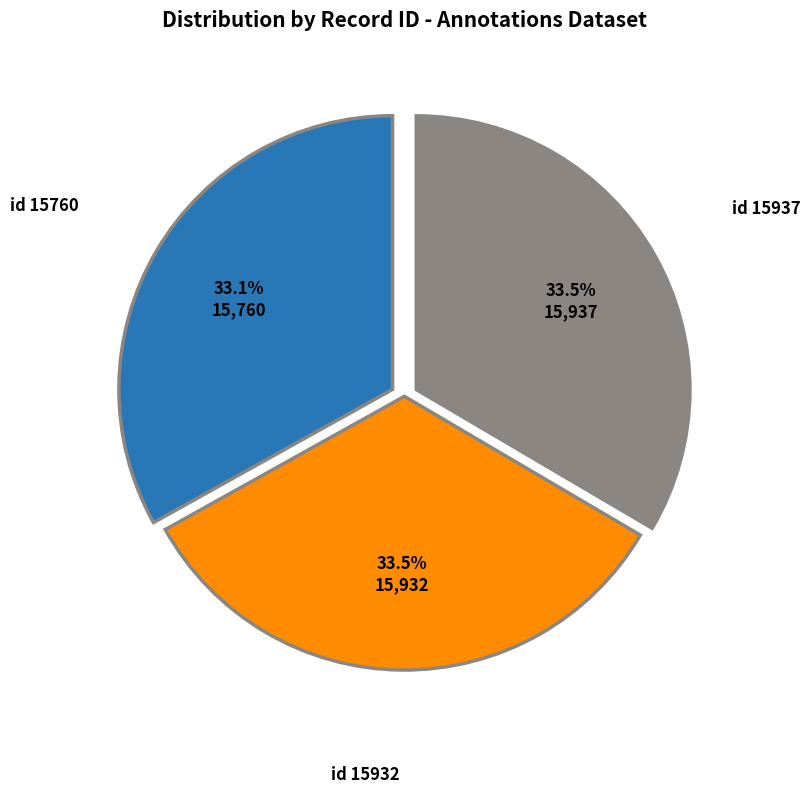

Is there any slice that represents more than half of the pie?

No